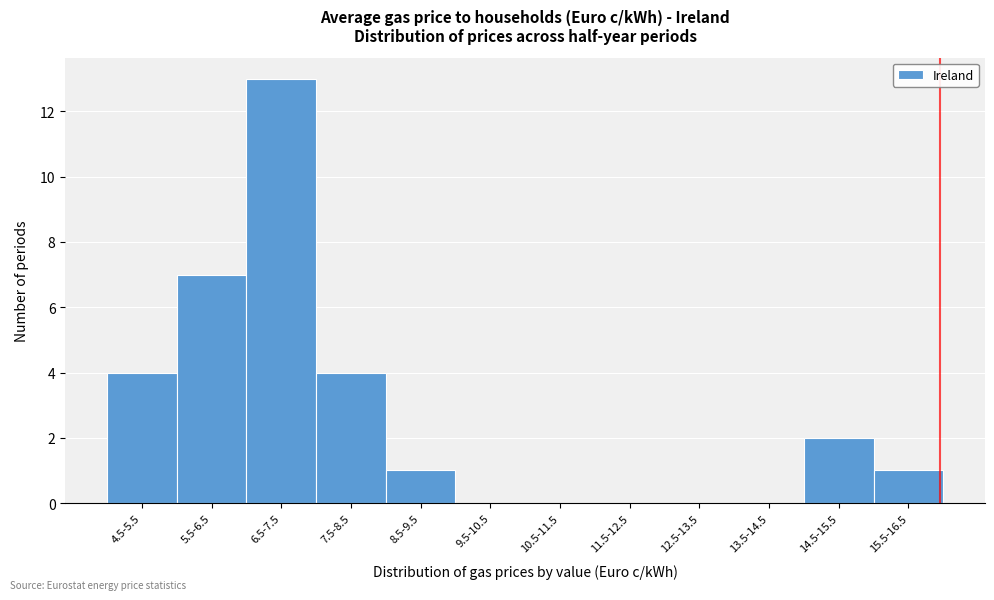

Reading left to right, list all the values displayed in this chart.

4.5-5.5=4	5.5-6.5=7	6.5-7.5=13	7.5-8.5=4	8.5-9.5=1	9.5-10.5=0	10.5-11.5=0	11.5-12.5=0	12.5-13.5=0	13.5-14.5=0	14.5-15.5=2	15.5-16.5=1